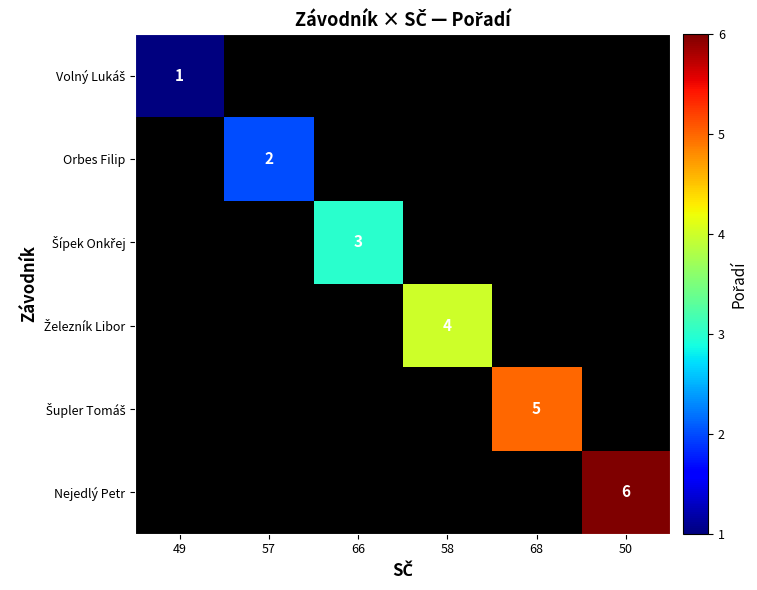

Which series has the widest spread of values?

Volný Lukáš